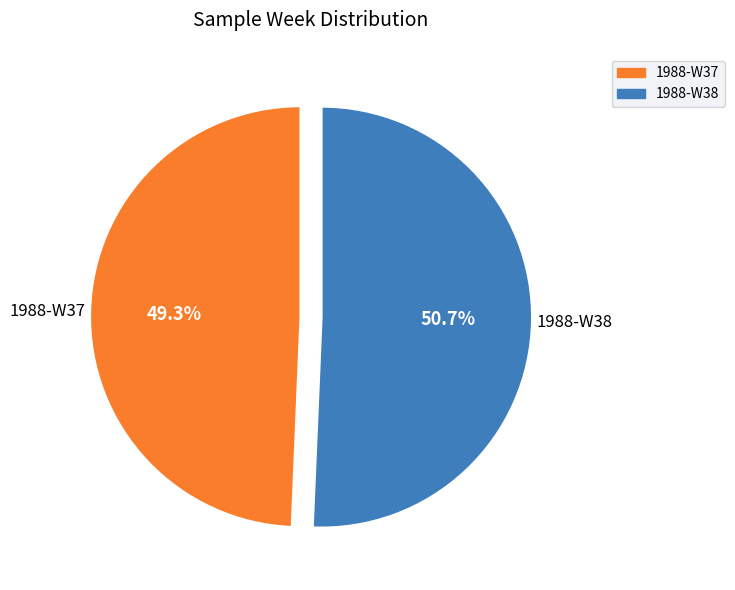

Count the number of slices in the pie.

2